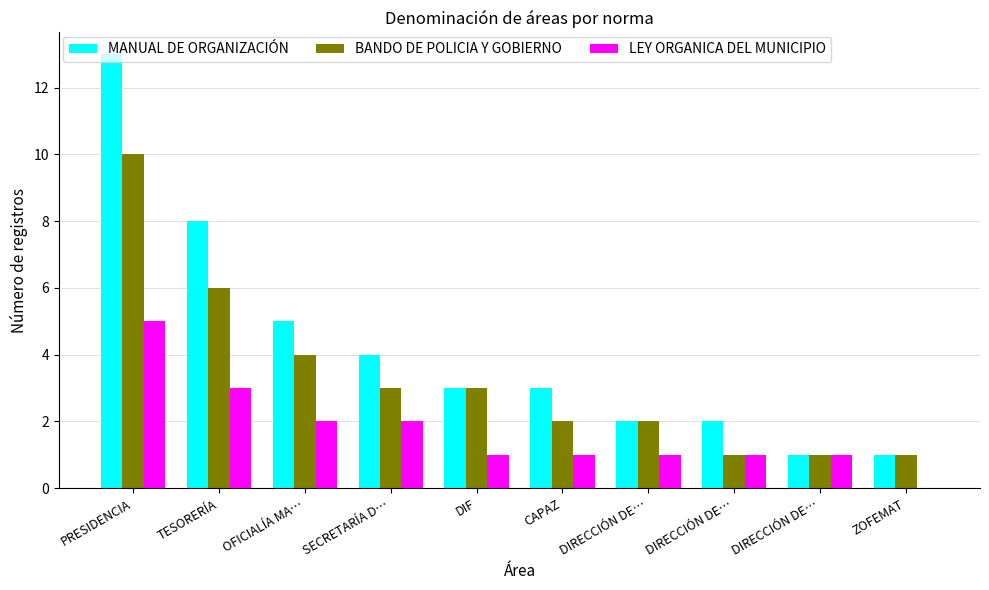

Rank the series by their maximum value, from highest to lowest.

MANUAL DE ORGANIZACIÓN, BANDO DE POLICIA Y GOBIERNO, LEY ORGANICA DEL MUNICIPIO